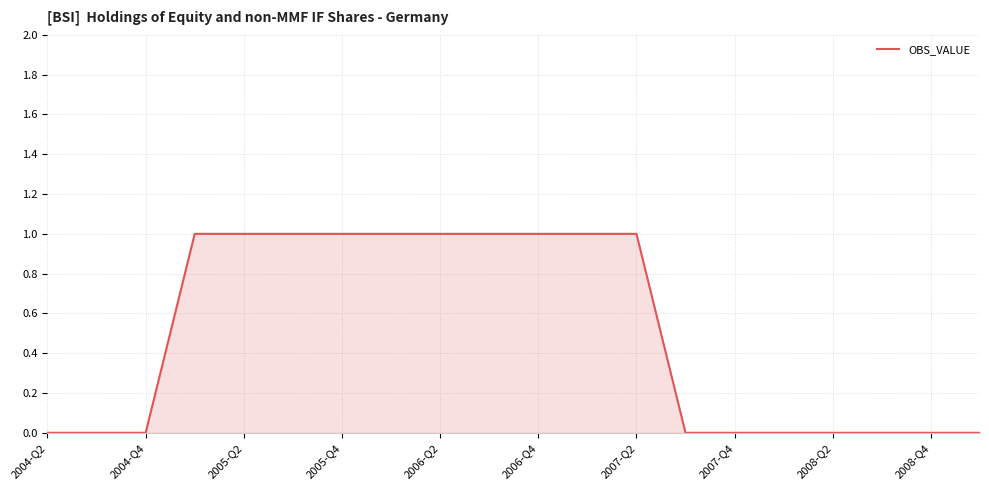

Reading right to left, what are all the values shown in this chart?

0	0	0	0	0	0	0	1	1	1	1	1	1	1	1	1	1	0	0	0